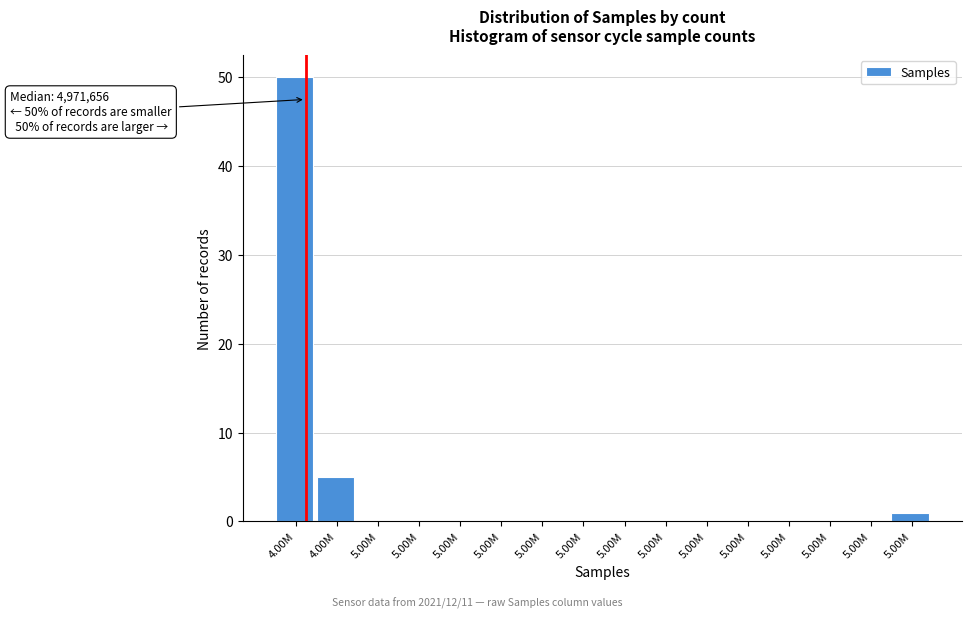

How many distinct data groups are displayed?

1